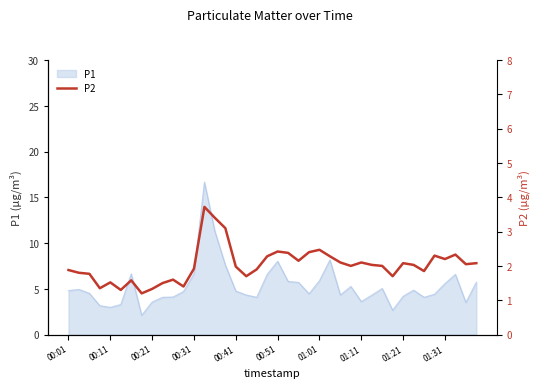

What is the lowest value of the P1 series?

2.1